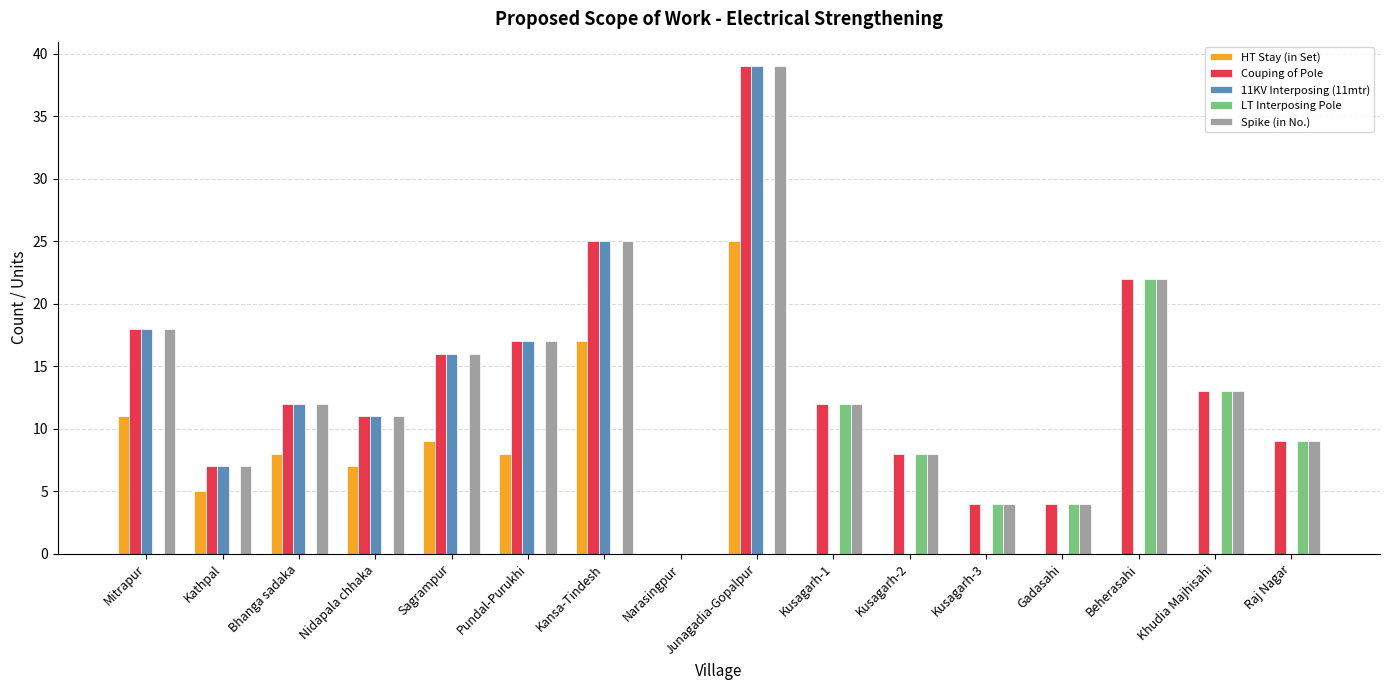

Reading left to right, extract all data points from this chart.

HT Stay (in Set): 11	5	8	7	9	8	17	0	25	0	0	0	0	0	0	0
Couping of Pole: 18	7	12	11	16	17	25	0	39	12	8	4	4	22	13	9
11KV Interposing (11mtr): 18	7	12	11	16	17	25	0	39	0	0	0	0	0	0	0
LT Interposing Pole: 0	0	0	0	0	0	0	0	0	12	8	4	4	22	13	9
Spike (in No.): 18	7	12	11	16	17	25	0	39	12	8	4	4	22	13	9